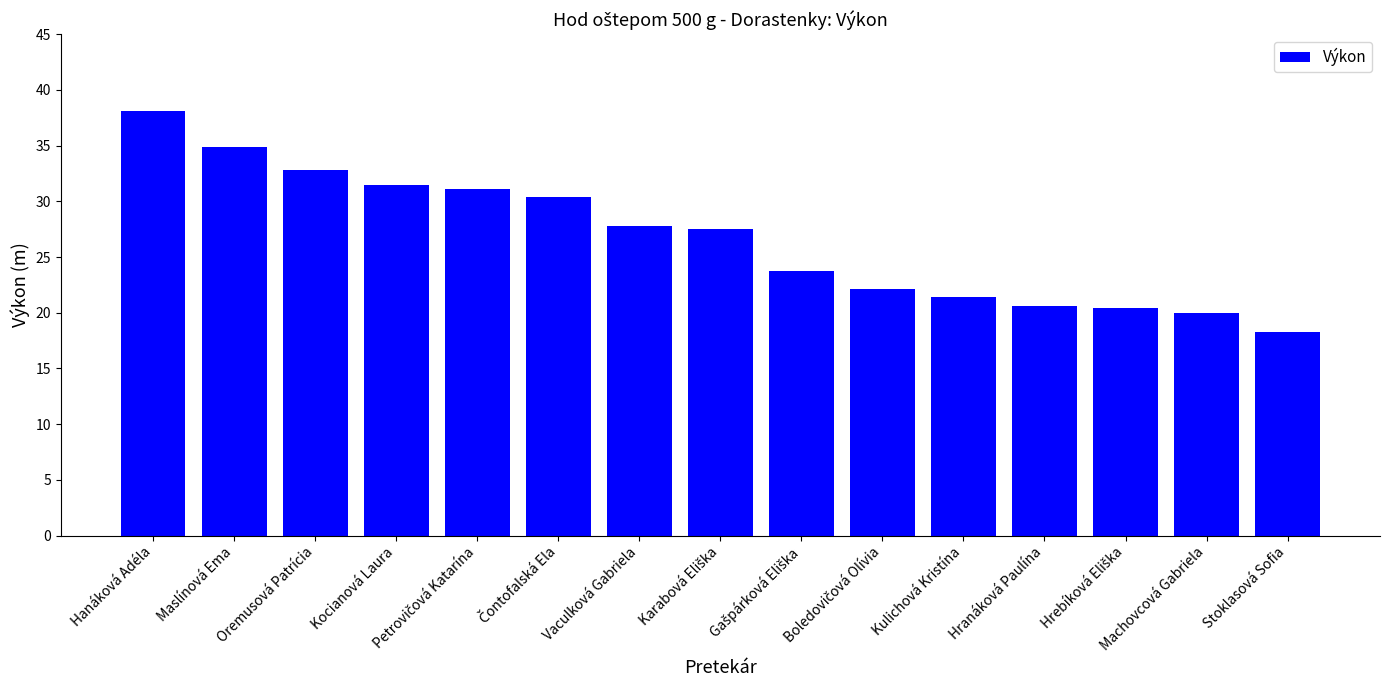

Approximately how many times larger is the value at Vaculková Gabriela compared to Machovcová Gabriela?

1.4